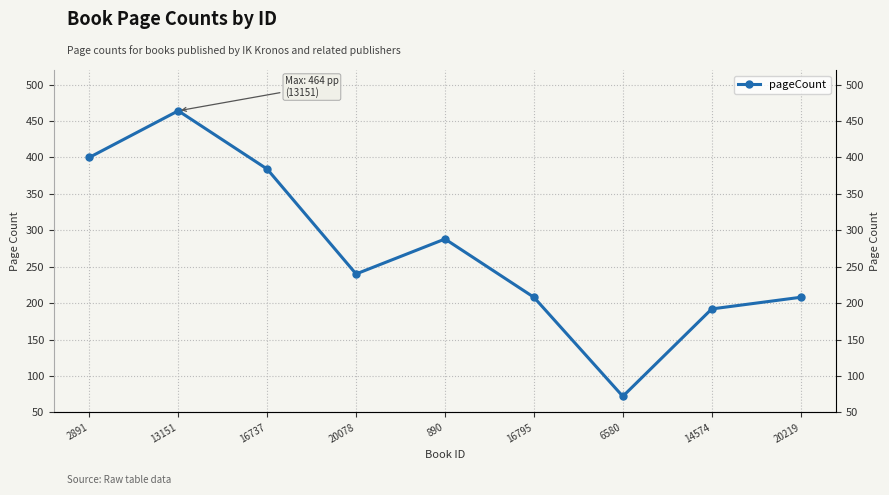

At which category does the data reach its first local peak?

13151